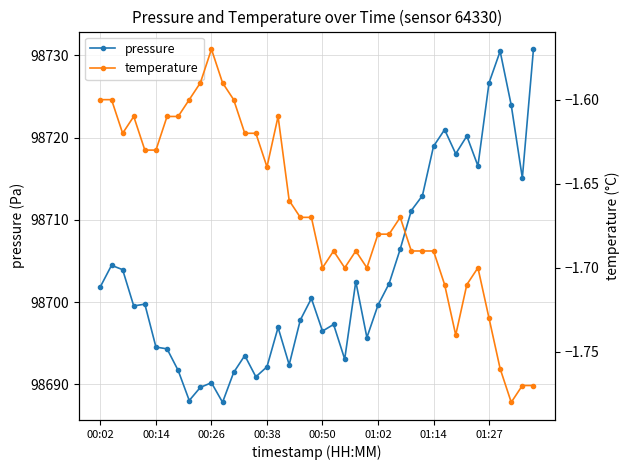

At which category is the sum across all series the highest?

39